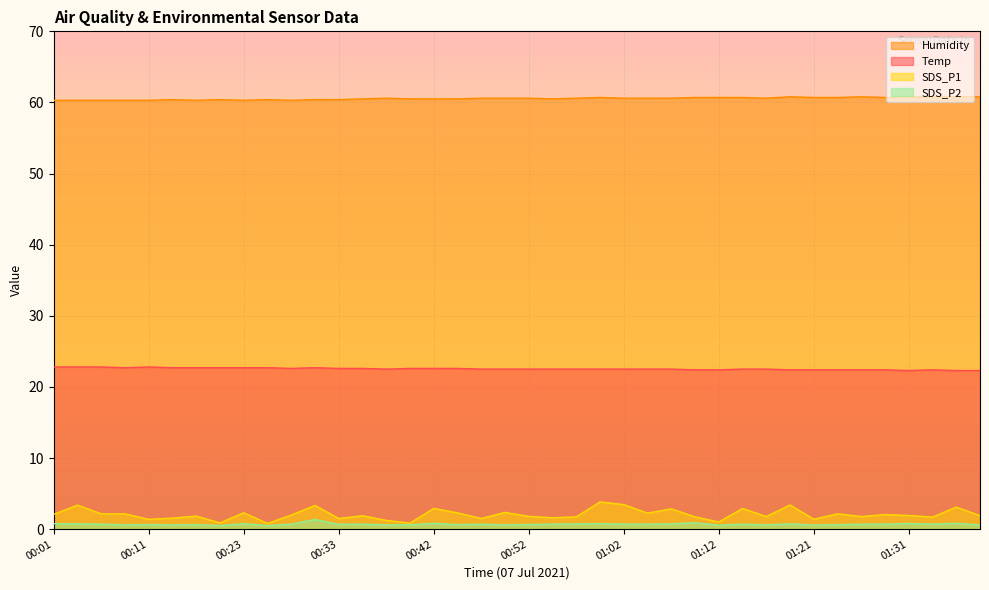

Where is the first local minimum for Humidity?

00:15